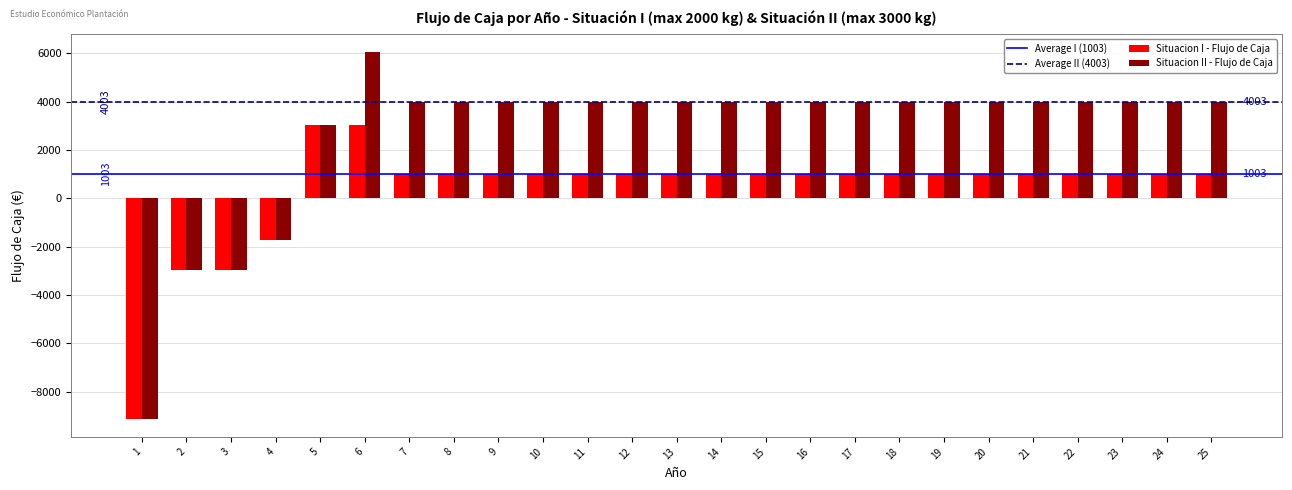

Which series has the widest spread of values?

Situacion II - Flujo de Caja